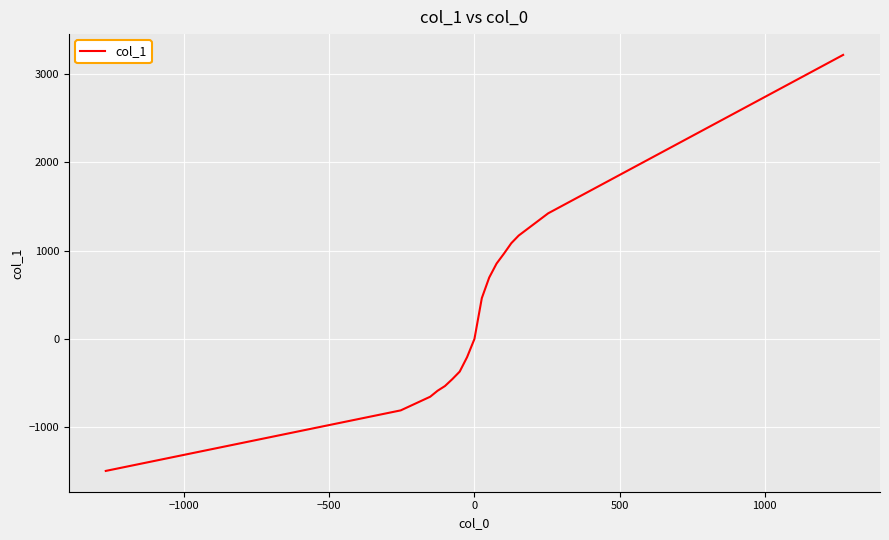

What is the minimum value shown in the chart?

-1495.5